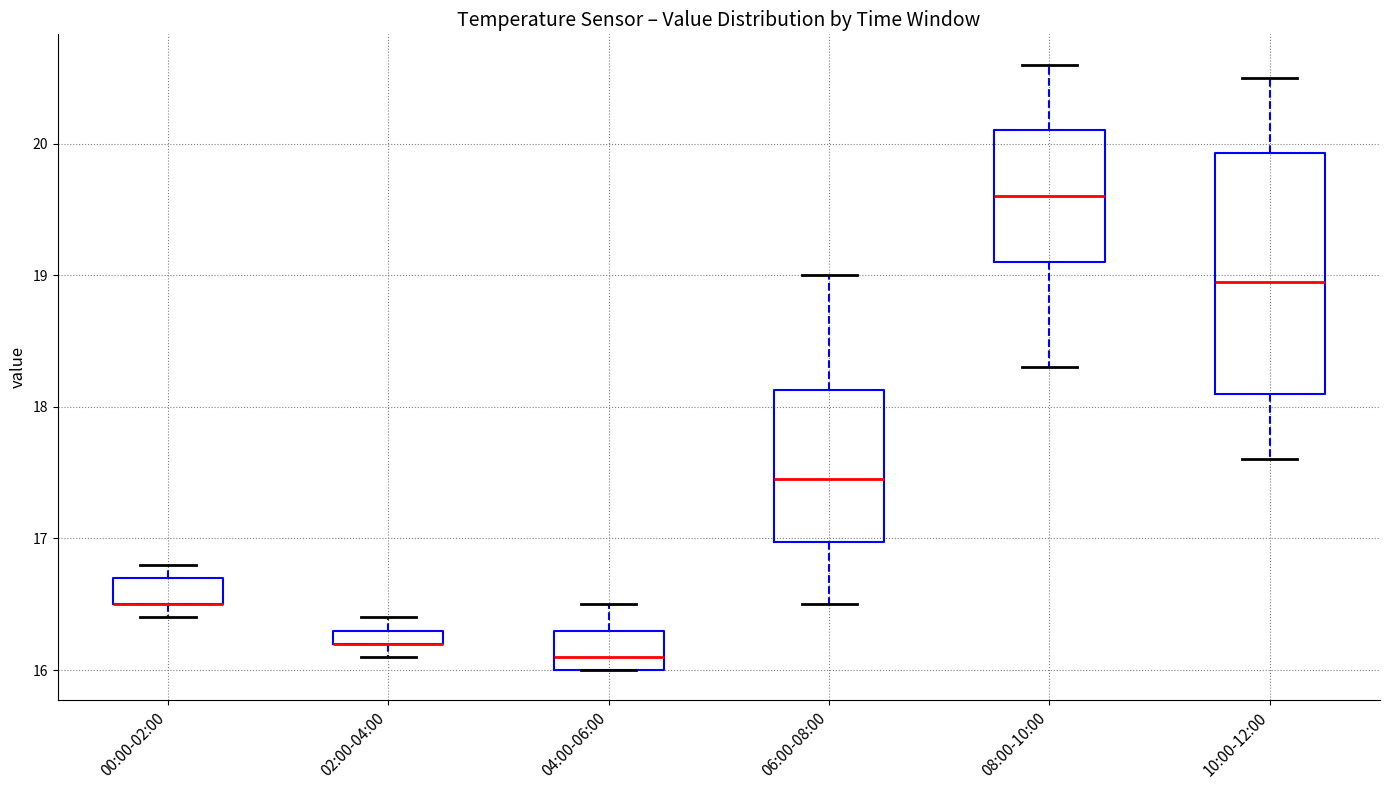

Which box is the tallest, from its lower edge to its upper edge?

10:00-12:00